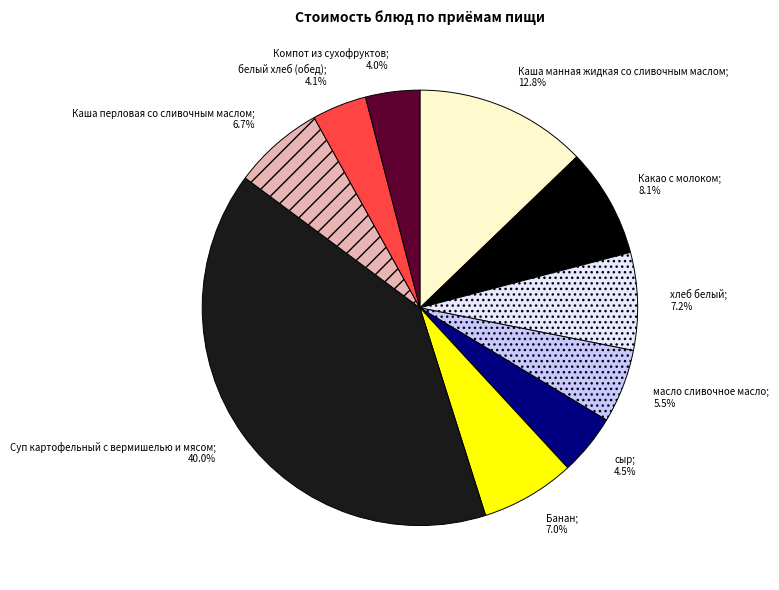

Is there a majority slice in this chart?

No